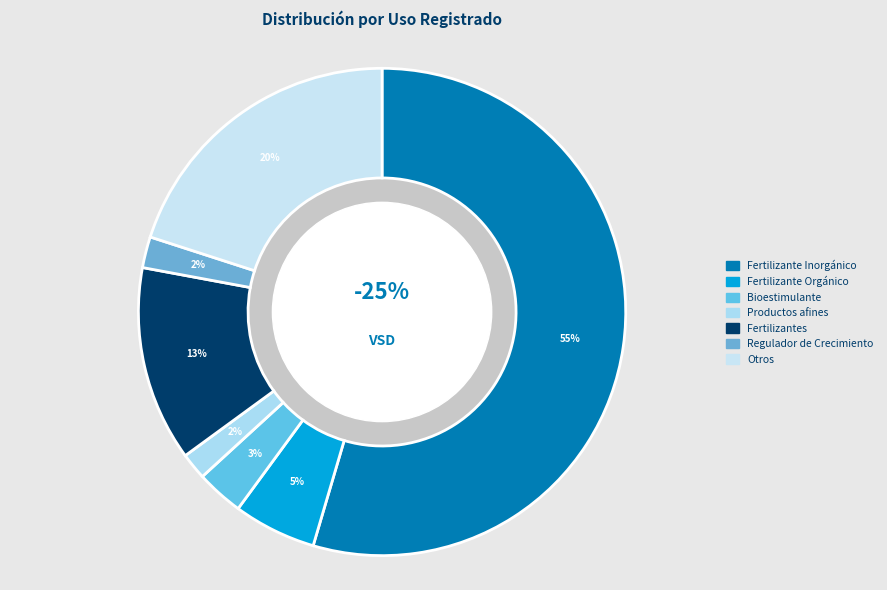

To the nearest percent, what is the difference between the largest and smallest slice percentages?

53%